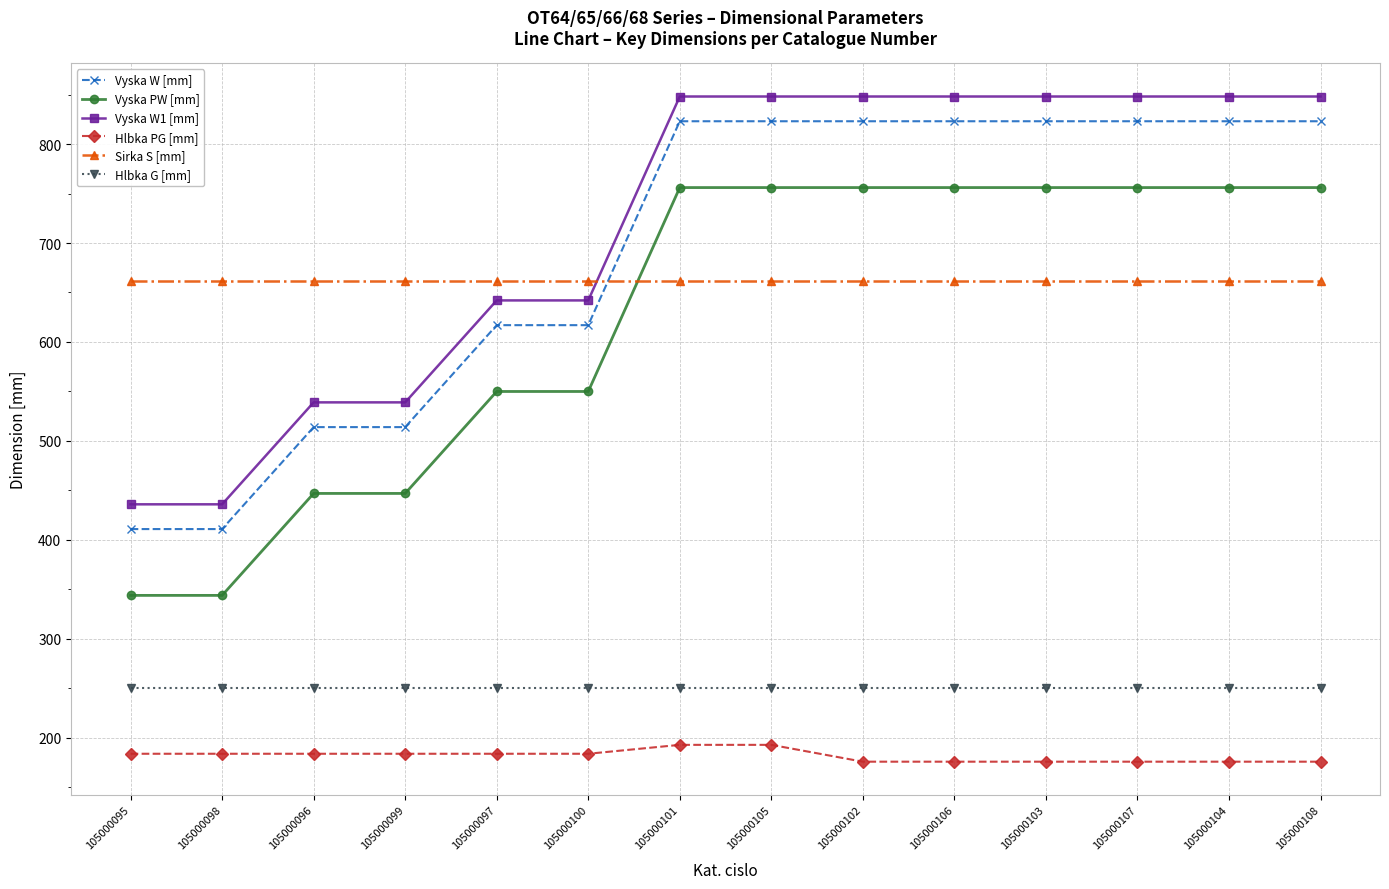

Is the value of Vyska PW [mm] at 105000097 greater than the value of Sirka S [mm] at 105000107?

No